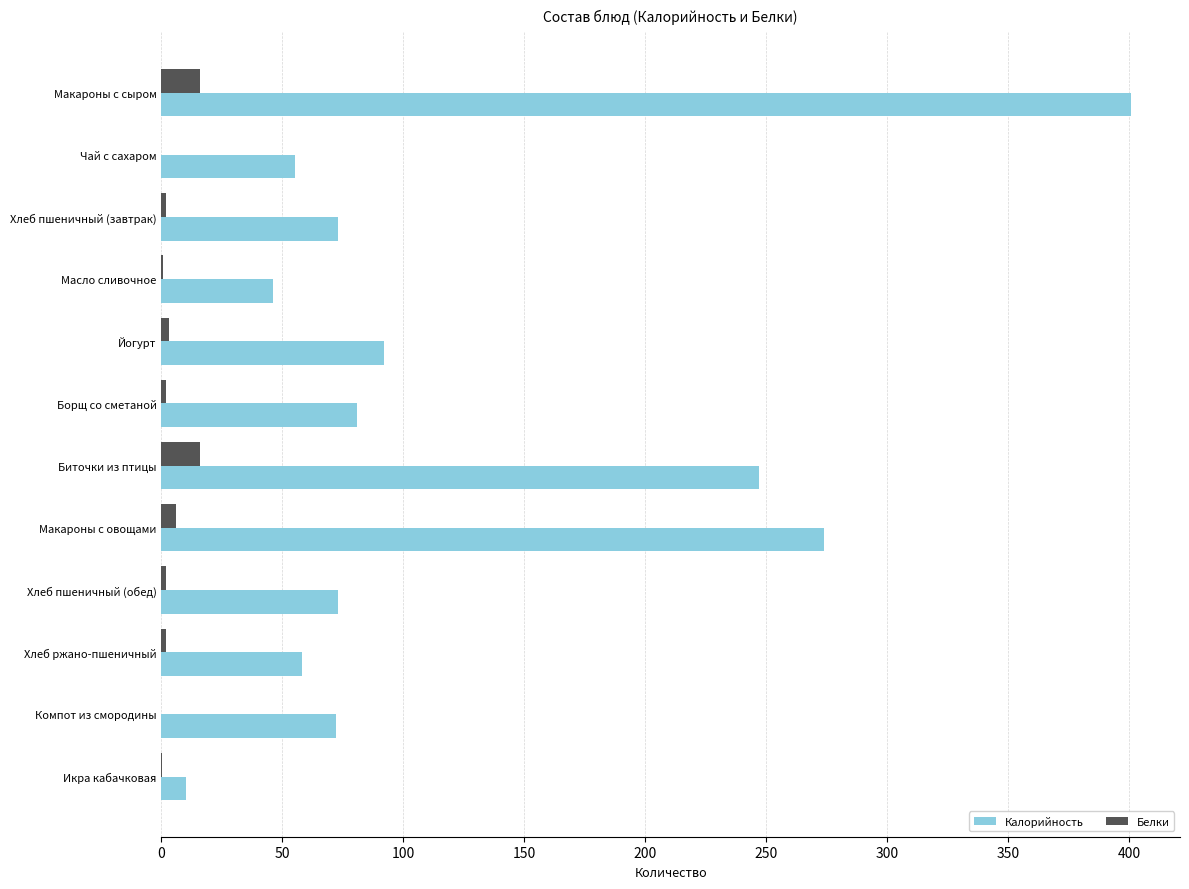

What is the maximum value shown in the chart?

401.0